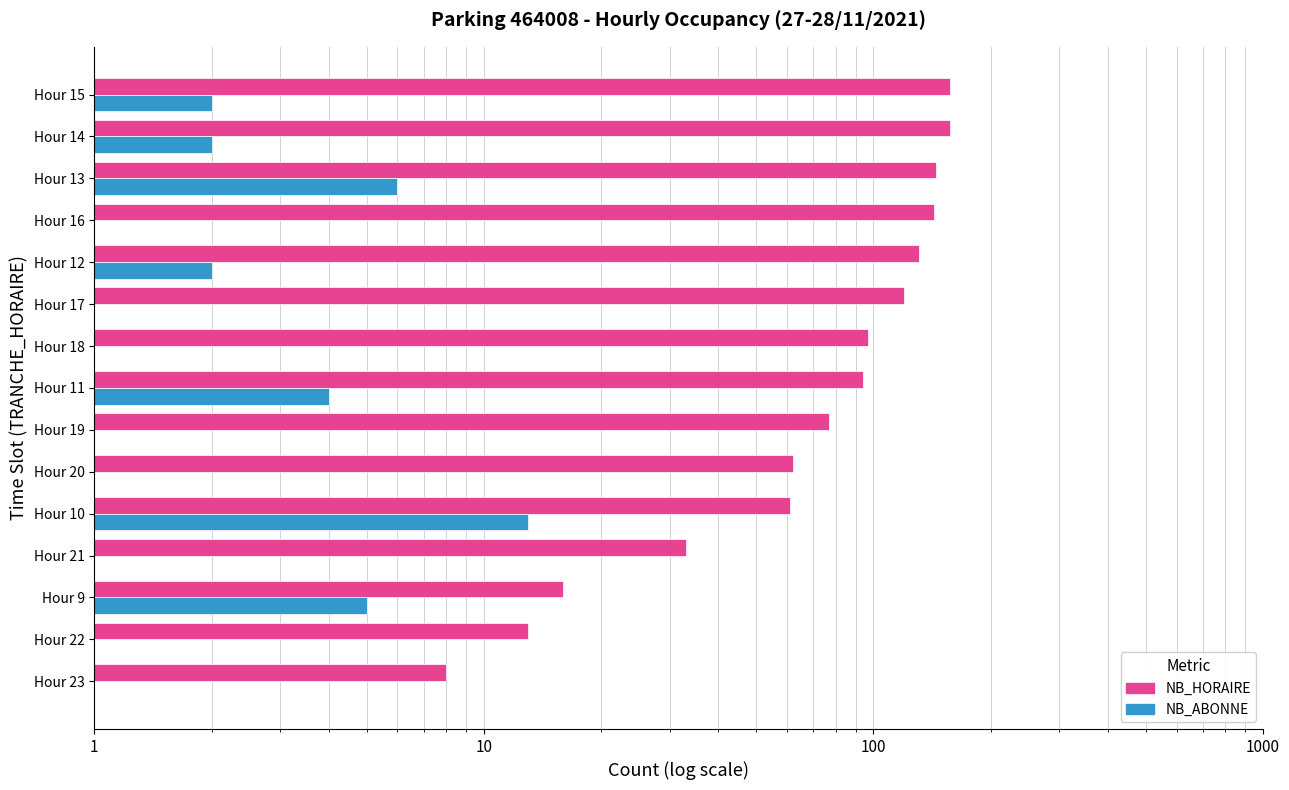

The value of NB_ABONNE at Hour 9 is 3.1. True or false?

False